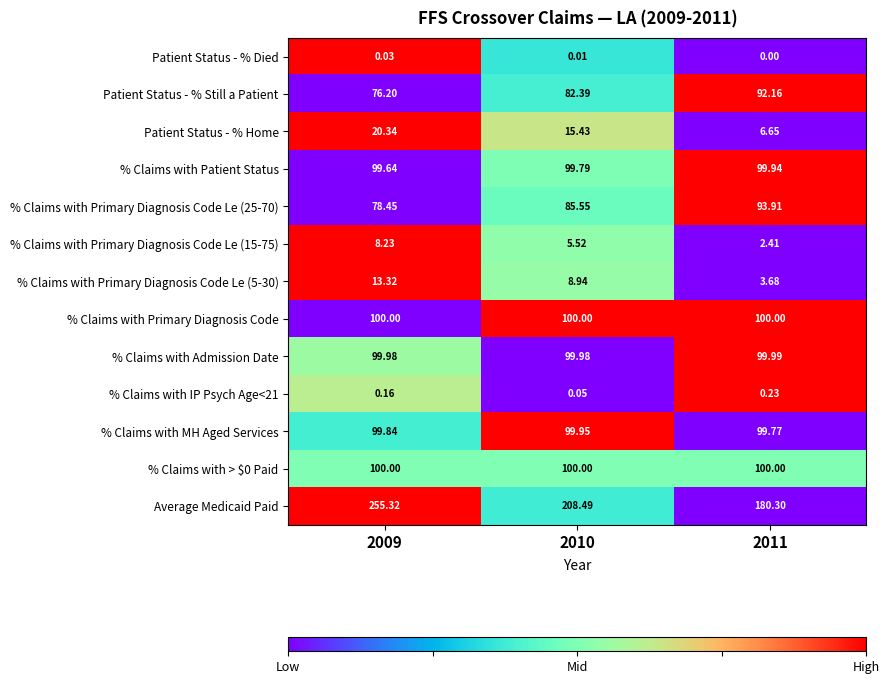

Which series has the largest total across all categories?

Average Medicaid Paid